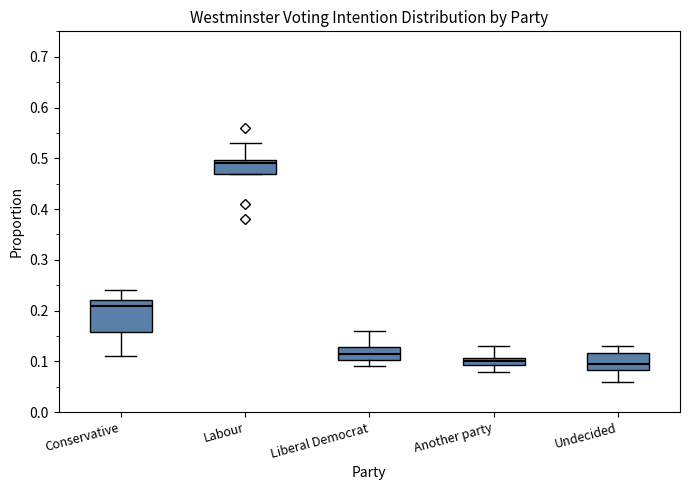

Reading left to right, read every box against the y-axis: the position of its median line, the range the box covers, and the ends of its whiskers. The values are not printed on the chart, so give them approximately, as read against the axis.

Conservative: median 0.21, box 0.16 to 0.22, whiskers 0.11 to 0.24
Labour: median 0.49, box 0.47 to 0.50, whiskers 0.47 to 0.53
Liberal Democrat: median 0.12, box 0.10 to 0.13, whiskers 0.09 to 0.16
Another party: median 0.10, box 0.09 to 0.11, whiskers 0.08 to 0.13
Undecided: median 0.10, box 0.08 to 0.12, whiskers 0.06 to 0.13